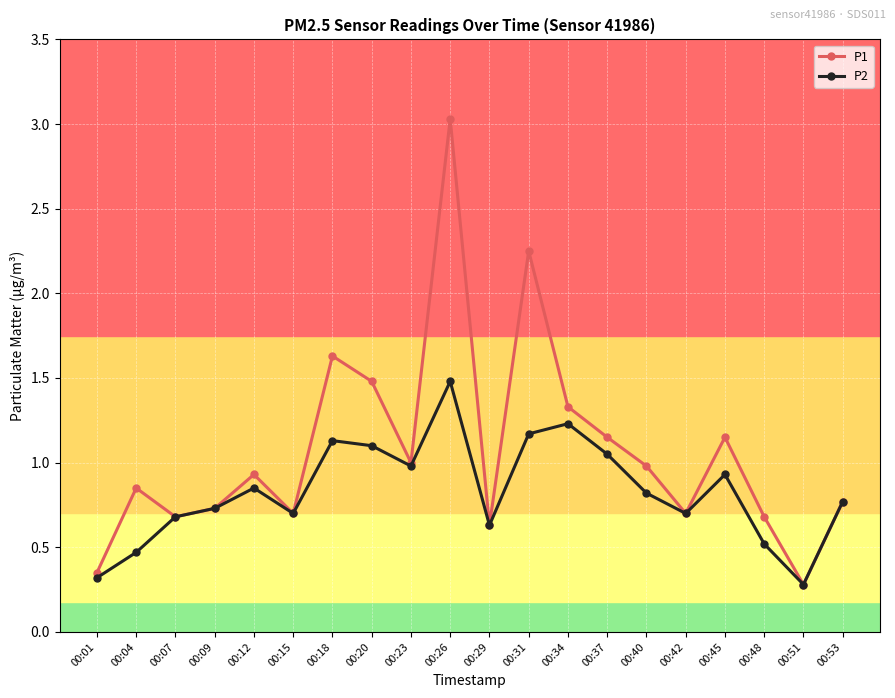

How many lines are shown in the chart?

2